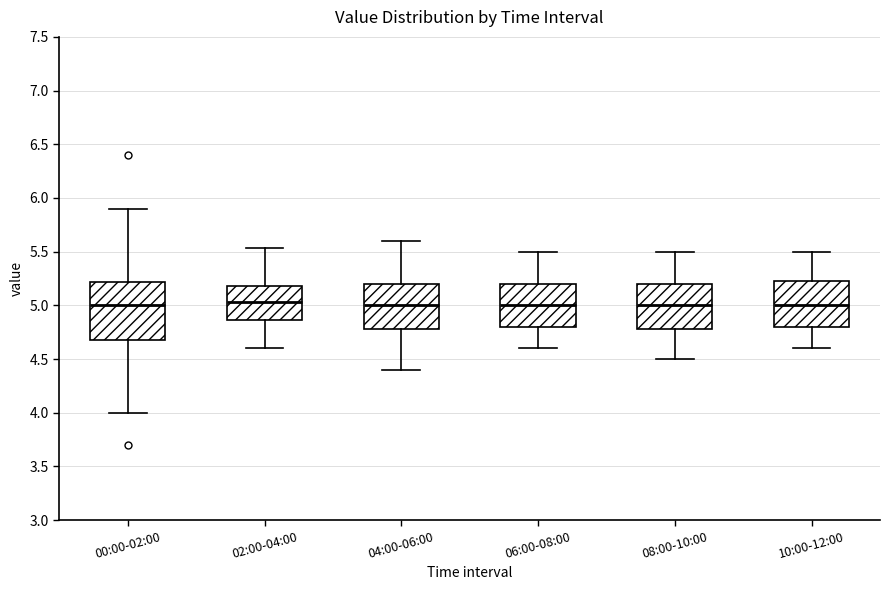

Reading left to right, transcribe this box plot: for each box, give where its median line is, the range the box spans, and where its two whiskers end, as read against the y-axis. The values are not printed on the chart, so give them approximately, as read against the axis.

00:00-02:00: median 5.00, box 4.70 to 5.20, whiskers 4.00 to 5.90
02:00-04:00: median 5.05, box 4.85 to 5.20, whiskers 4.60 to 5.55
04:00-06:00: median 5.00, box 4.80 to 5.20, whiskers 4.40 to 5.60
06:00-08:00: median 5.00, box 4.80 to 5.20, whiskers 4.60 to 5.50
08:00-10:00: median 5.00, box 4.80 to 5.20, whiskers 4.50 to 5.50
10:00-12:00: median 5.00, box 4.80 to 5.25, whiskers 4.60 to 5.50